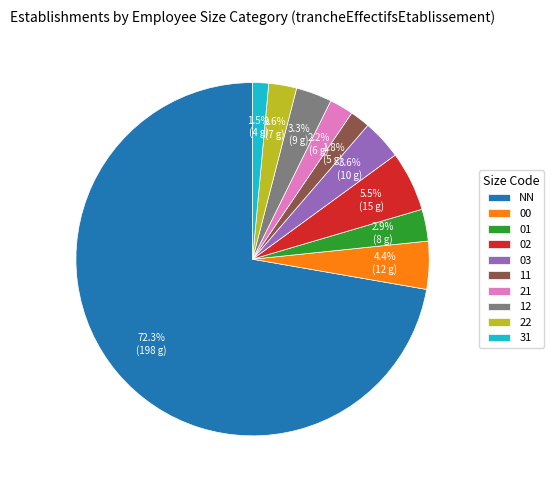

How much of the chart is everything except 01?

97.1%